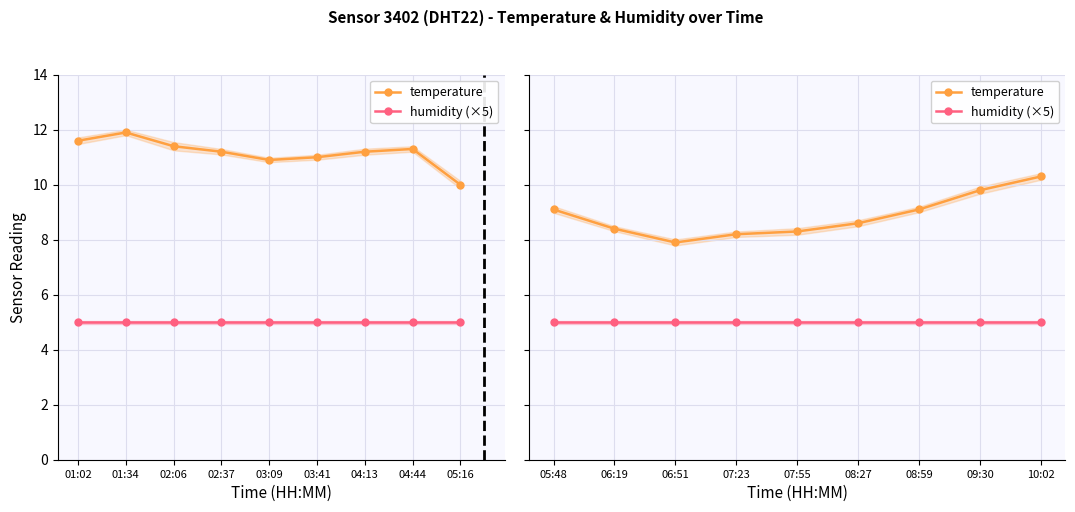

True or false: temperature has more than 1 interior local peaks.

False